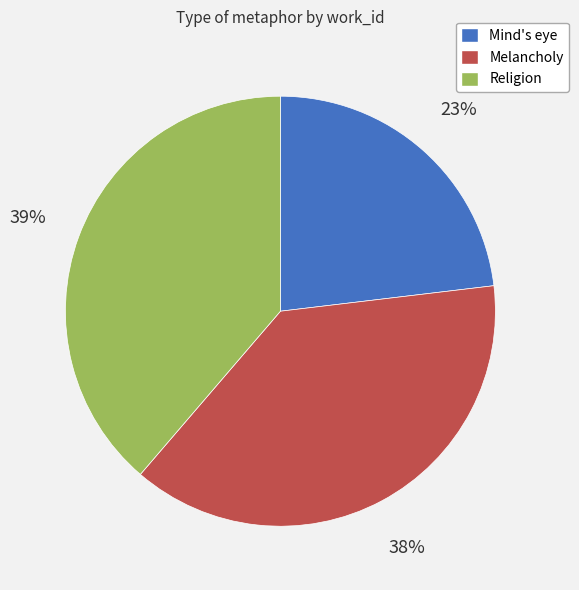

To the nearest percent, what portion does Mind's eye represent?

23%